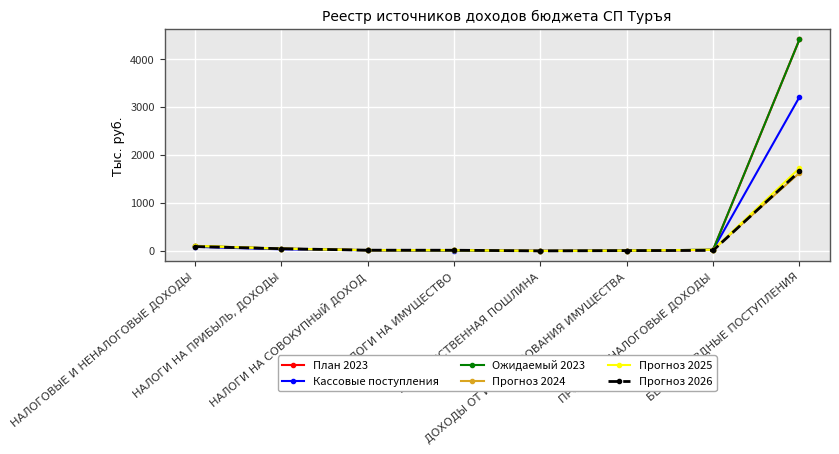

The value of Прогноз 2025 at ДОХОДЫ ОТ ИСПОЛЬЗОВАНИЯ ИМУЩЕСТВА is 6.3. True or false?

True